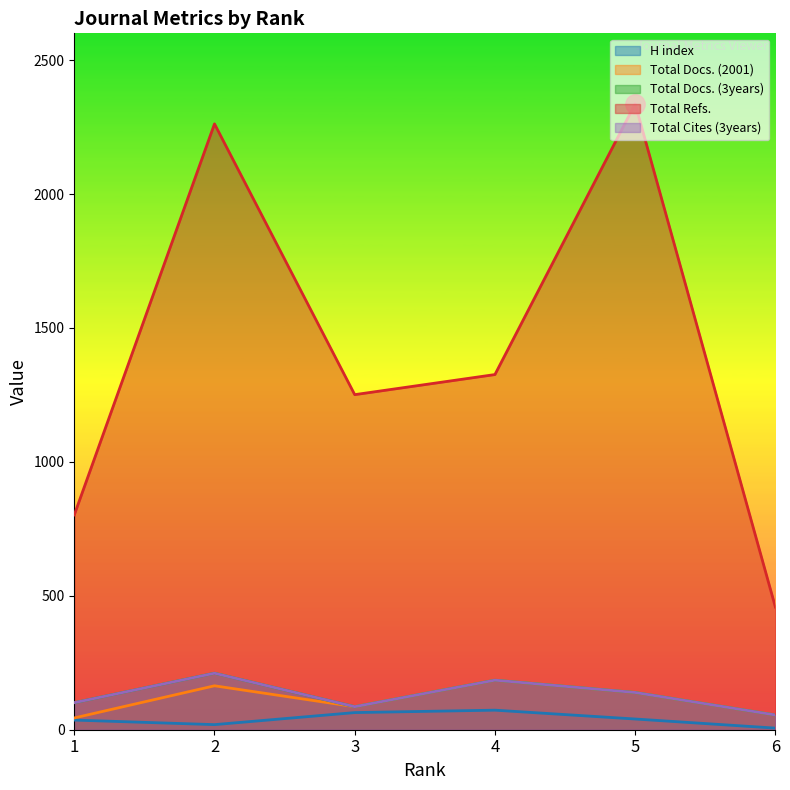

Where does the Total Refs. series first go above 1326?

2